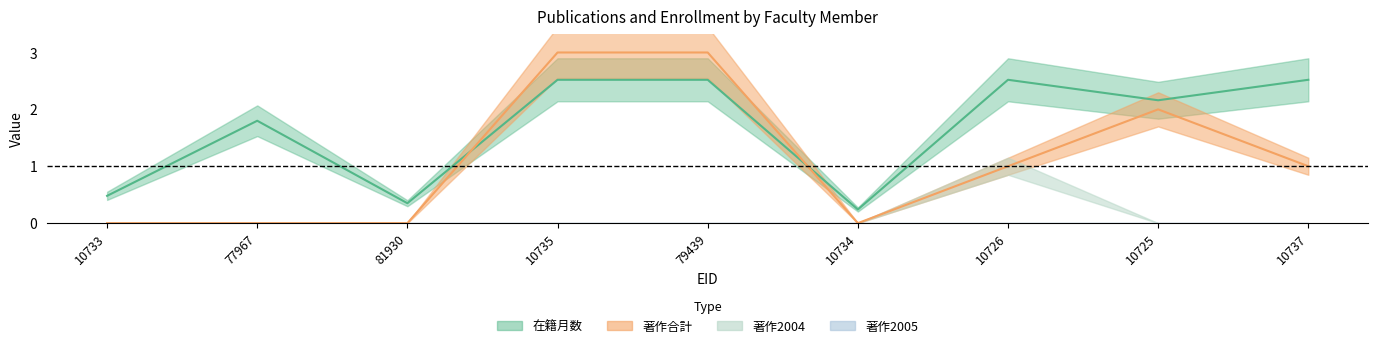

How many positive values does the 著作合計 series have?

5